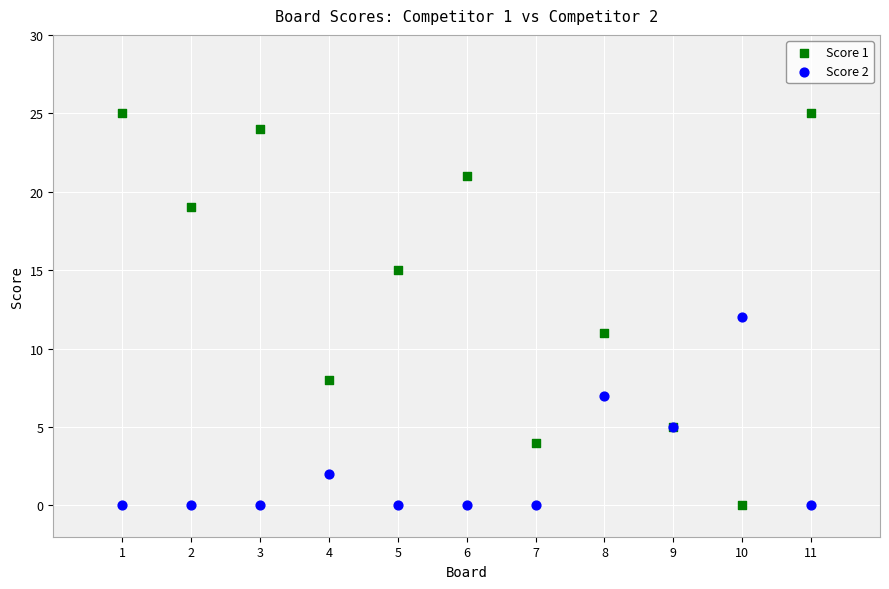

What is the X range (max minus min) for the scatter plot?

10